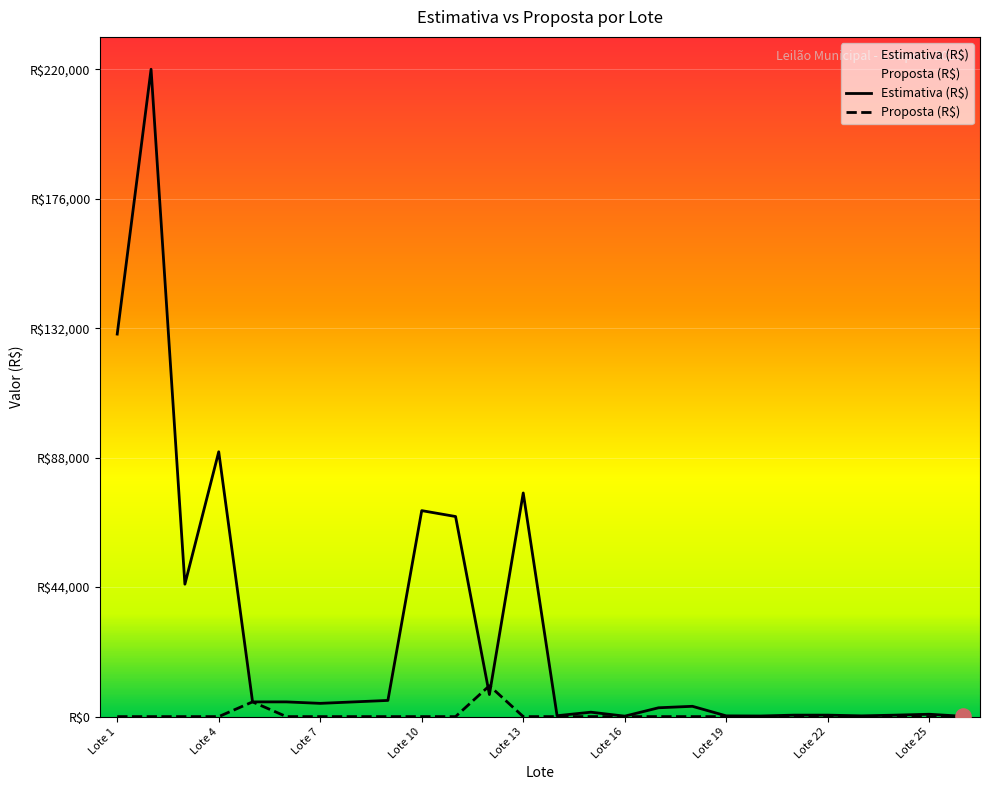

At which category is the sum across all series the highest?

Lote 2